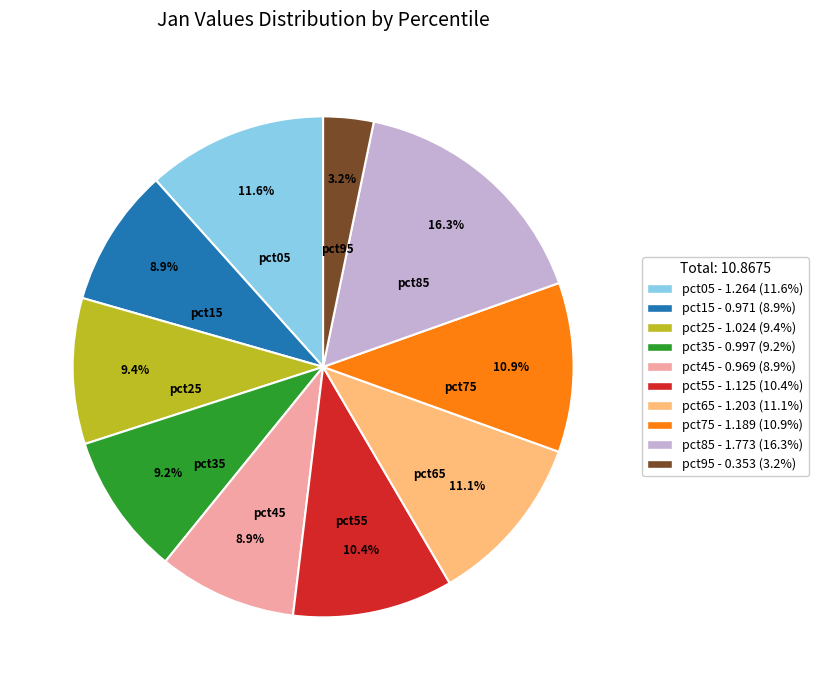

To the nearest percent, what portion does pct25 represent?

9%